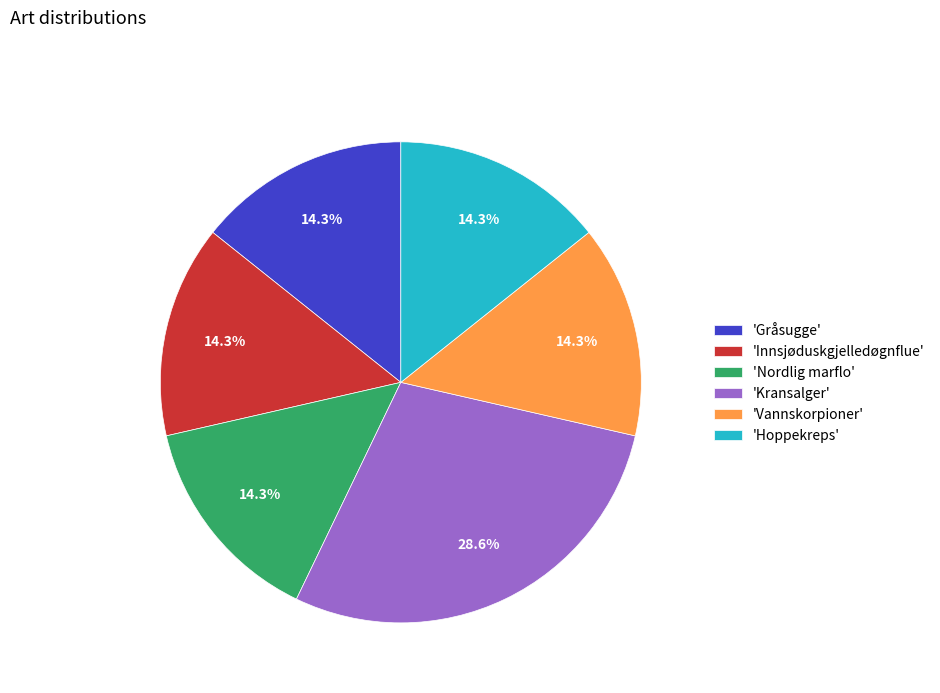

Count the number of slices in the pie.

6